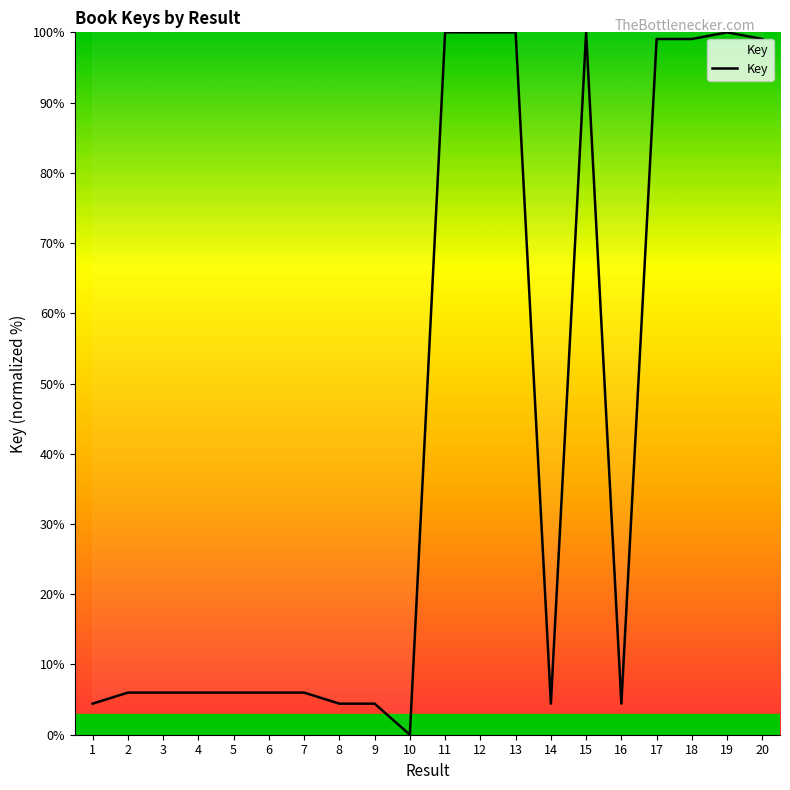

The value at 18 is 99.1. True or false?

True